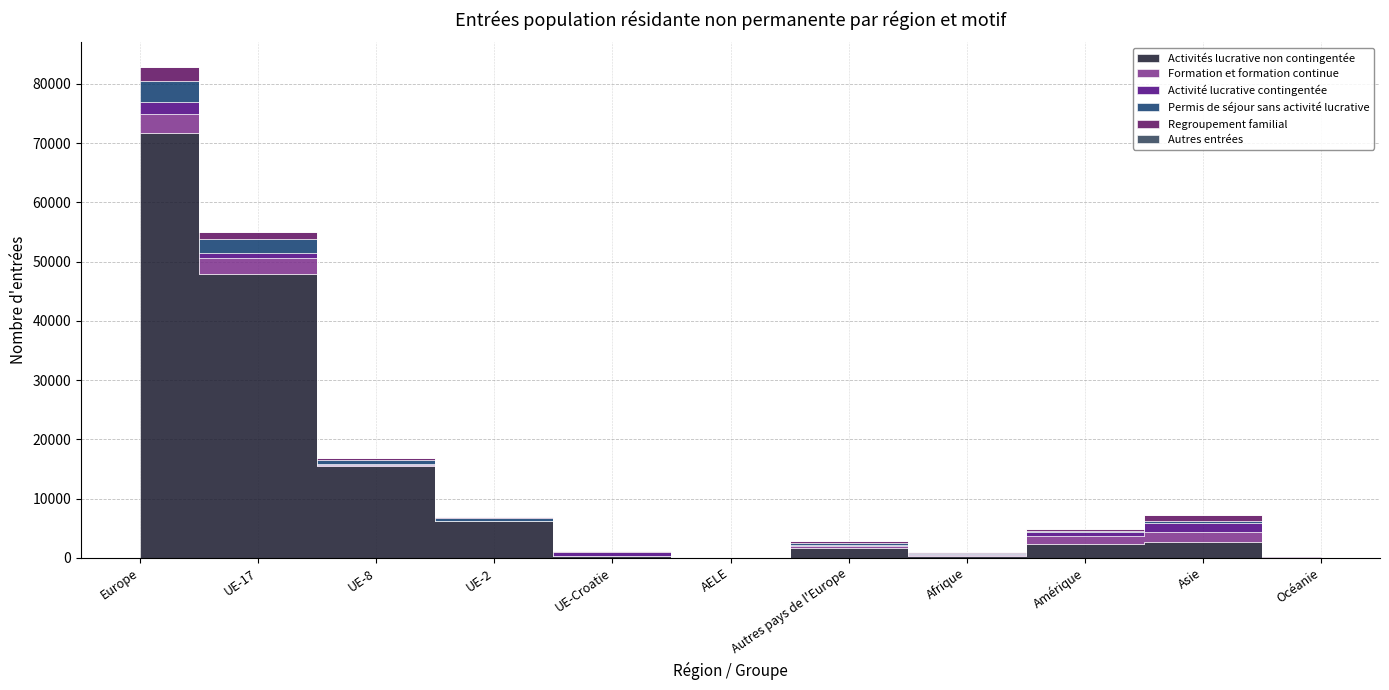

What is the difference between the second highest and second lowest values in the Formation et formation continue series?

2616